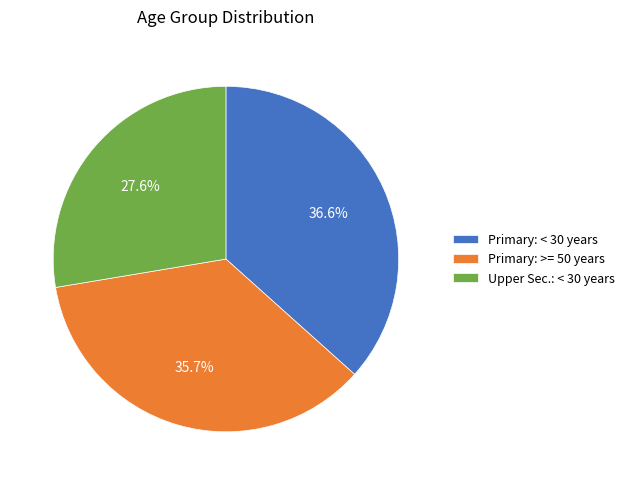

Rank the categories by value from lowest to highest.

Upper Sec.: < 30 years, Primary: >= 50 years, Primary: < 30 years